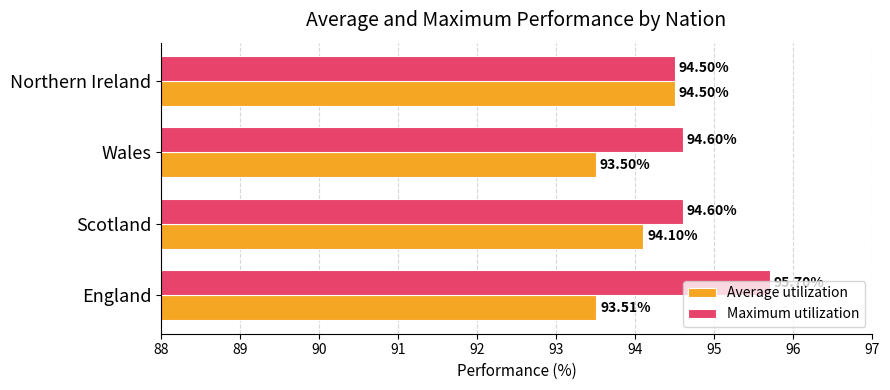

List the series in order of their peak value, lowest first.

Average utilization, Maximum utilization